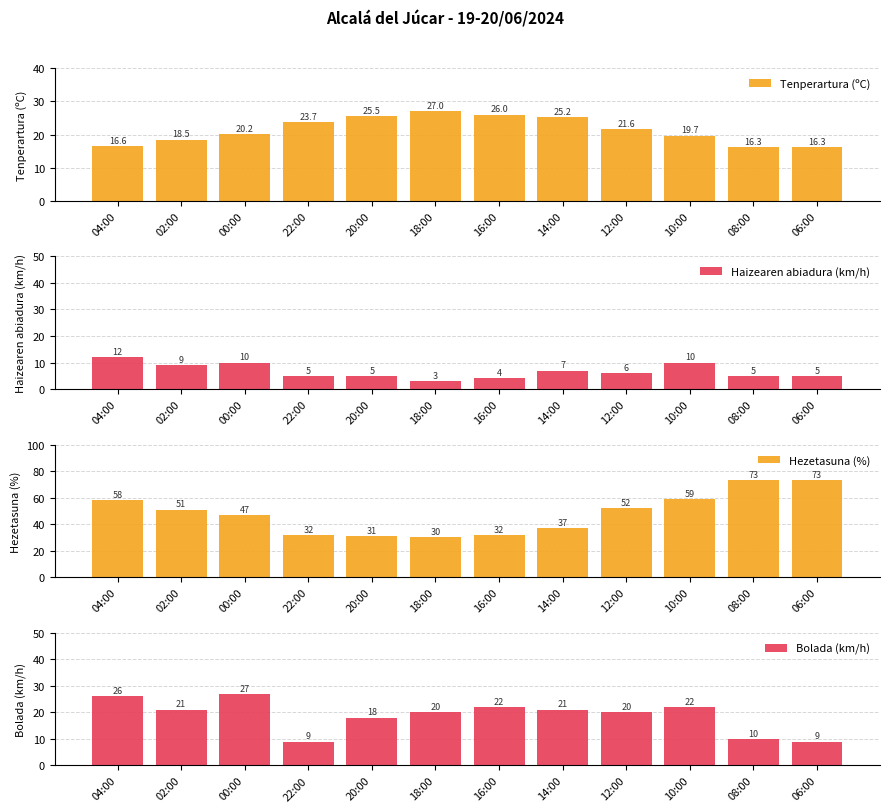

How many bars are there in each group?

4